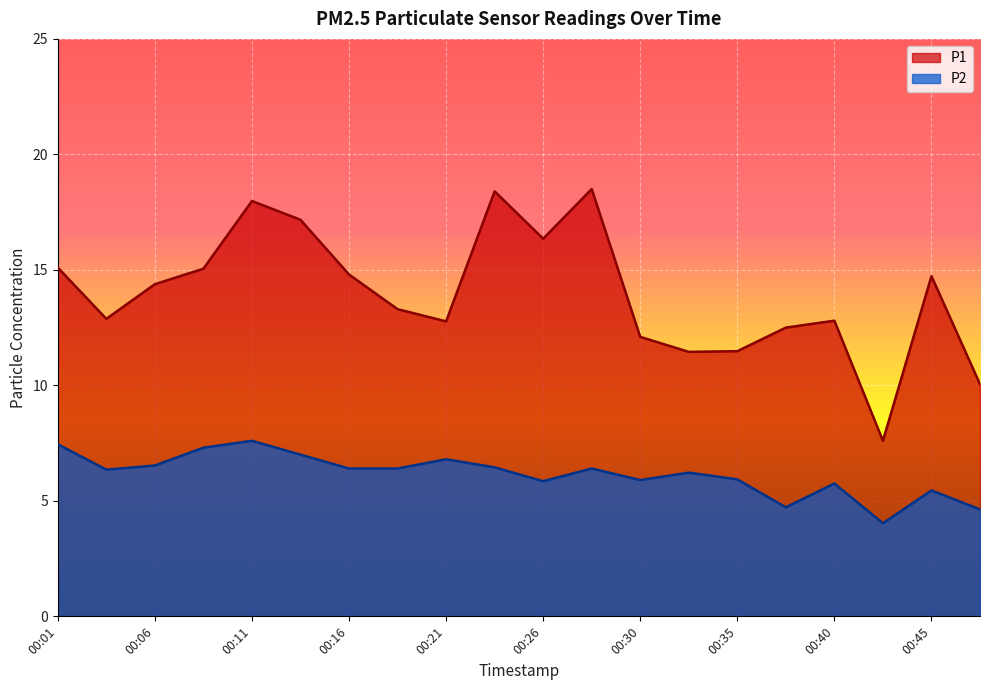

Reading left to right, extract all data points from this chart.

P1: 15.1	12.9	14.4	15.1	18.0	17.2	14.8	13.3	12.8	18.4	16.4	18.5	12.1	11.4	11.5	12.5	12.8	7.6	14.7	10.1
P2: 7.5	6.3	6.5	7.3	7.6	7.0	6.4	6.4	6.8	6.5	5.8	6.4	5.9	6.2	5.9	4.7	5.8	4.0	5.5	4.6